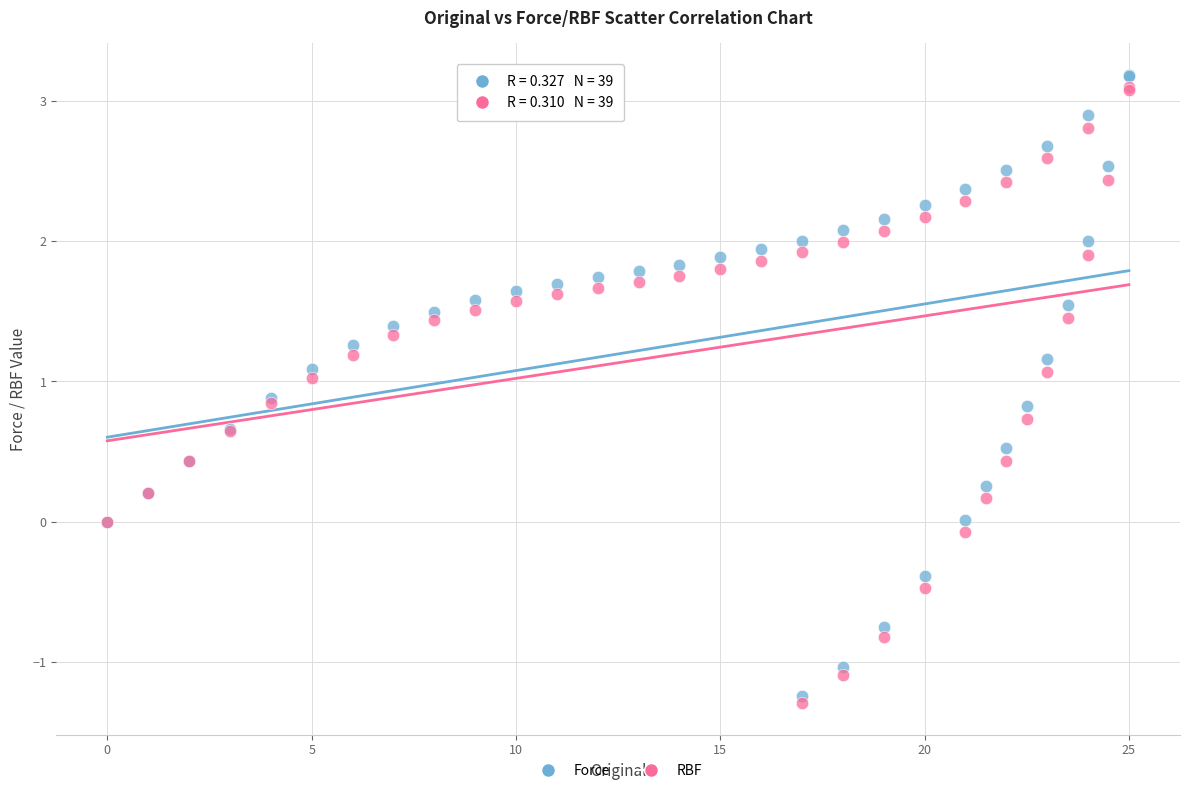

Which series has the widest spread of Y values?

Force